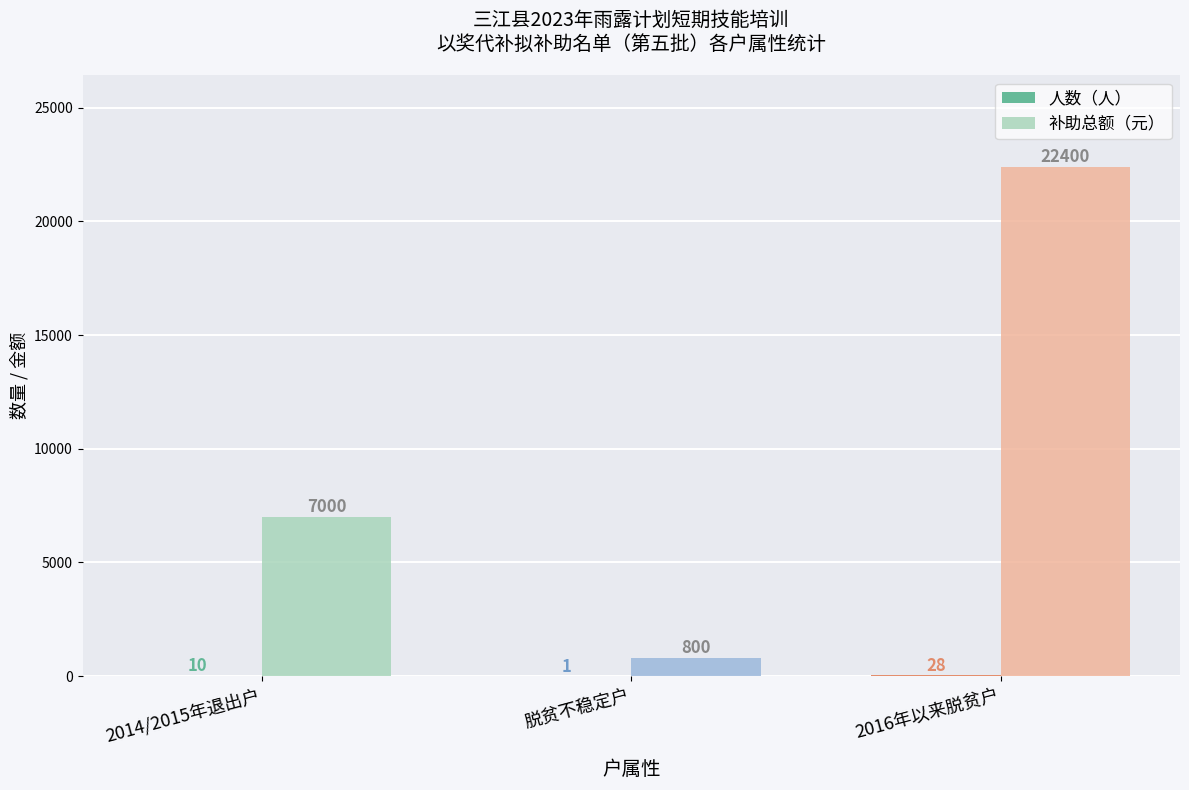

Is it true that 补助总额（元） equals 9582 at 2014/2015年退出户?

False